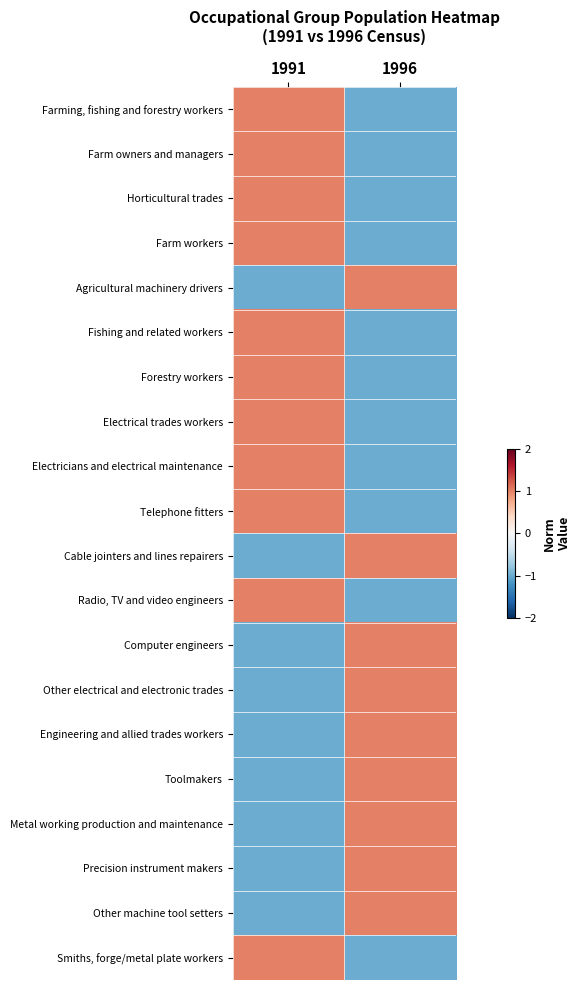

At which category is the sum across all series the highest?

1991